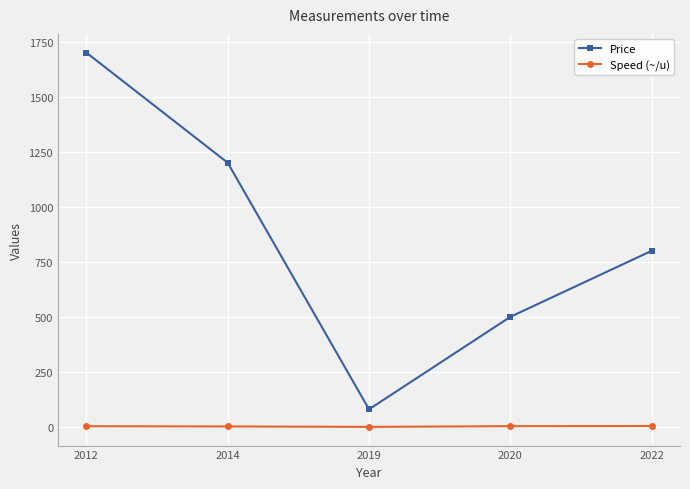

Which series has the largest range (max minus min)?

Price